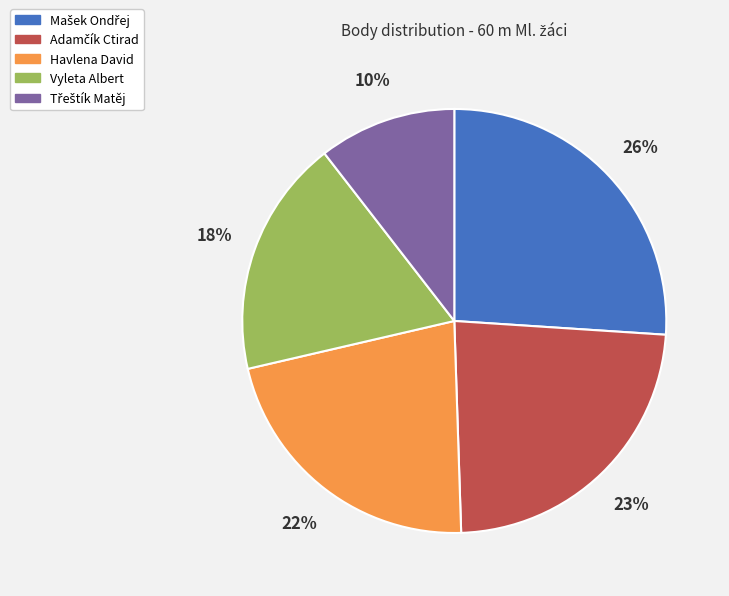

Does Vyleta Albert represent more than half of the total?

No